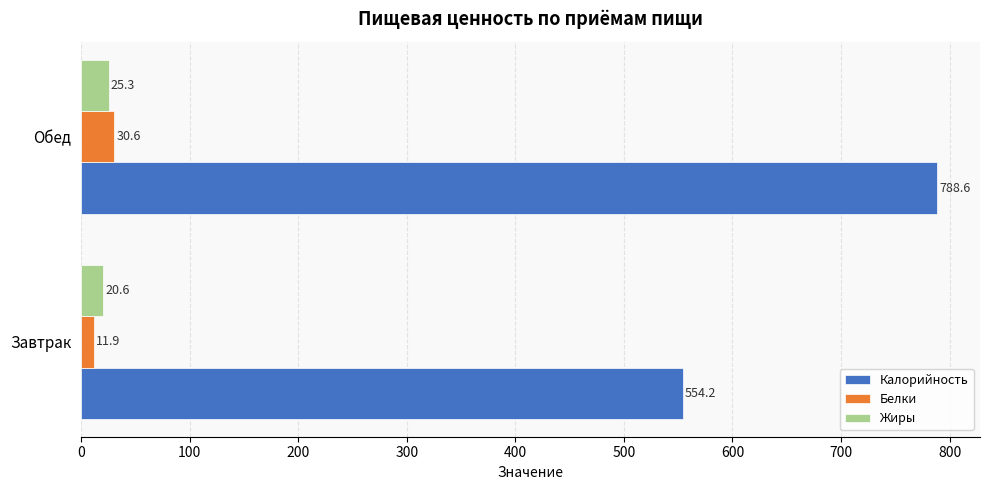

The Калорийность series shows 788.6 at Обед. True or false?

True